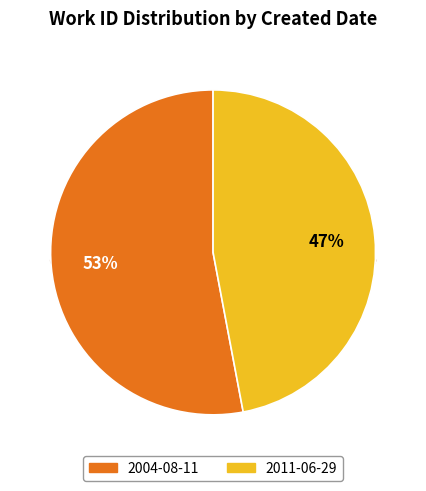

Between 2011-06-29 and 2004-08-11, which is larger?

2004-08-11